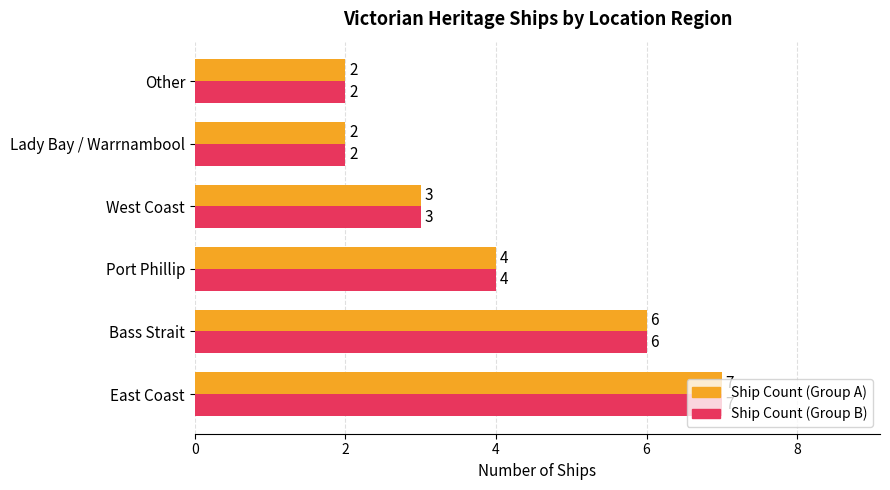

What is the maximum value shown in the chart?

7